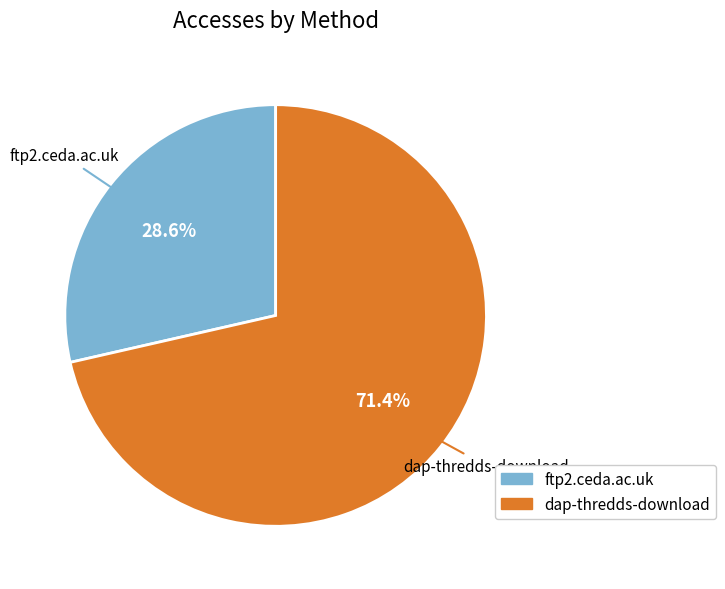

Which slice is the smallest?

ftp2.ceda.ac.uk